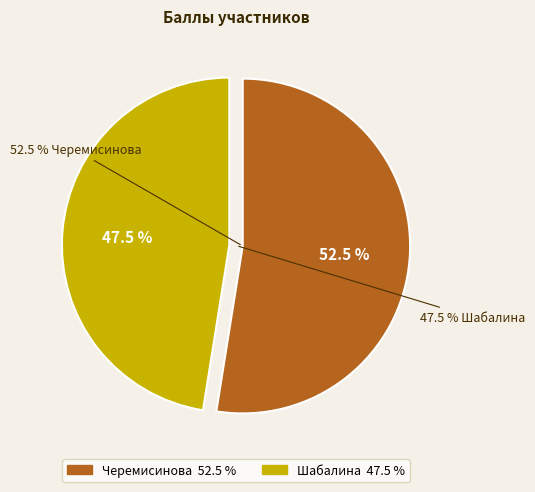

To the nearest percent, what is the difference between the largest and smallest slice percentages?

5%